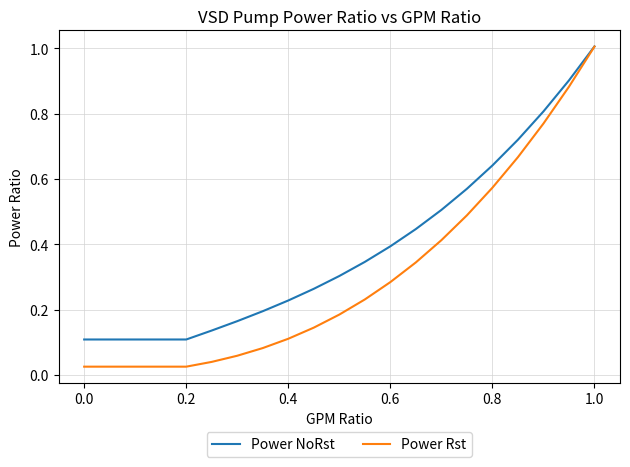

Does the chart display data point markers on the line(s)?

No